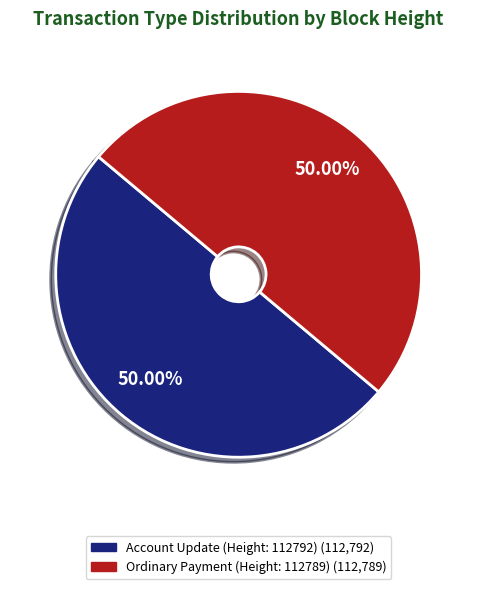

Rank the categories by value from lowest to highest.

112789, 112792